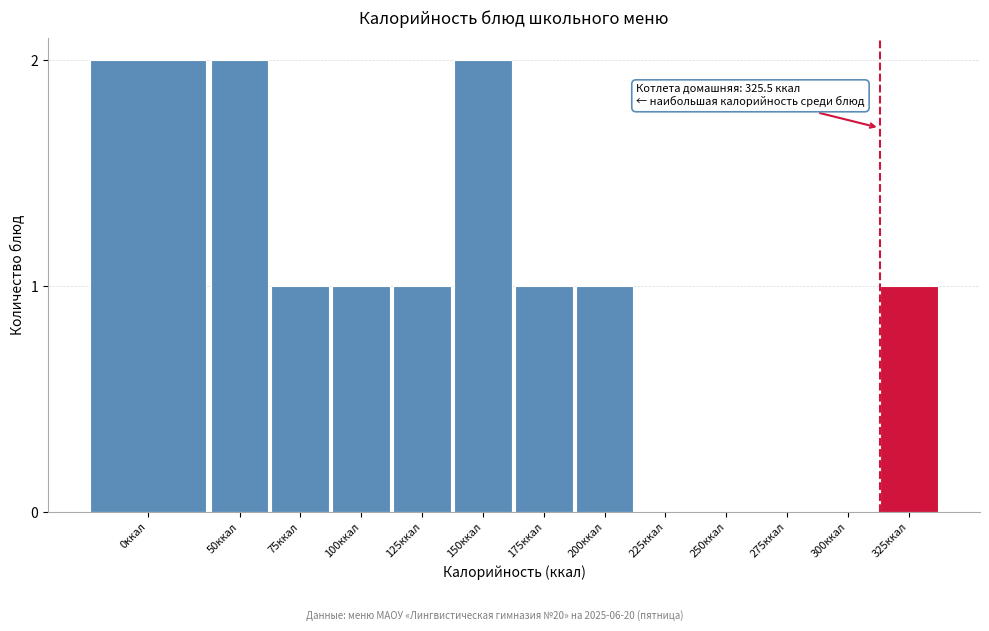

Reading right to left, extract all data points from this chart.

325ккал=1	300ккал=0	275ккал=0	250ккал=0	225ккал=0	200ккал=1	175ккал=1	150ккал=2	125ккал=1	100ккал=1	75ккал=1	50ккал=2	0ккал=2